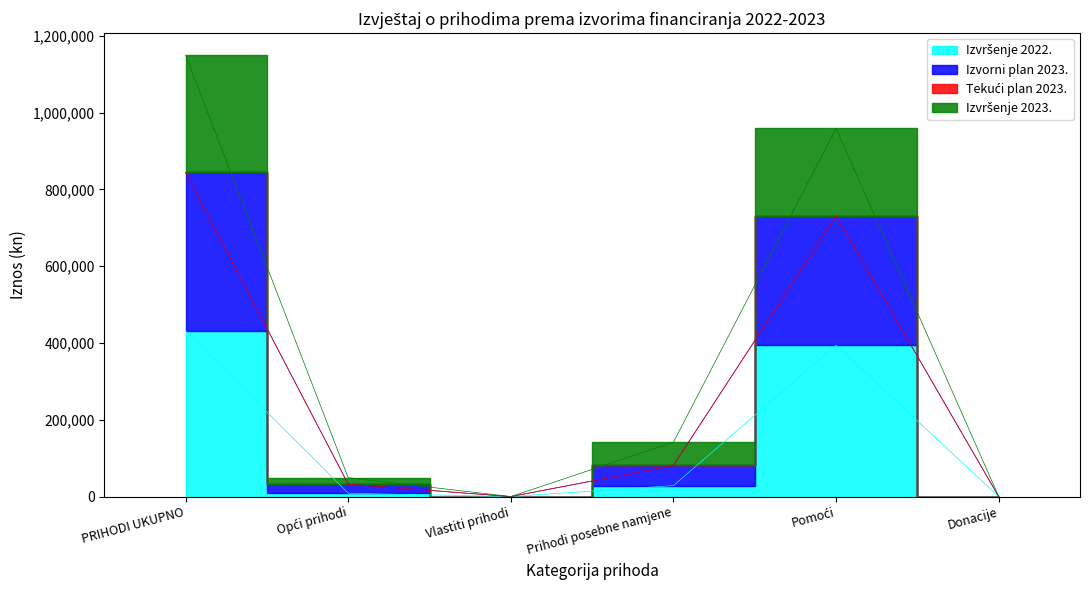

At which category is the sum across all series the highest?

PRIHODI UKUPNO